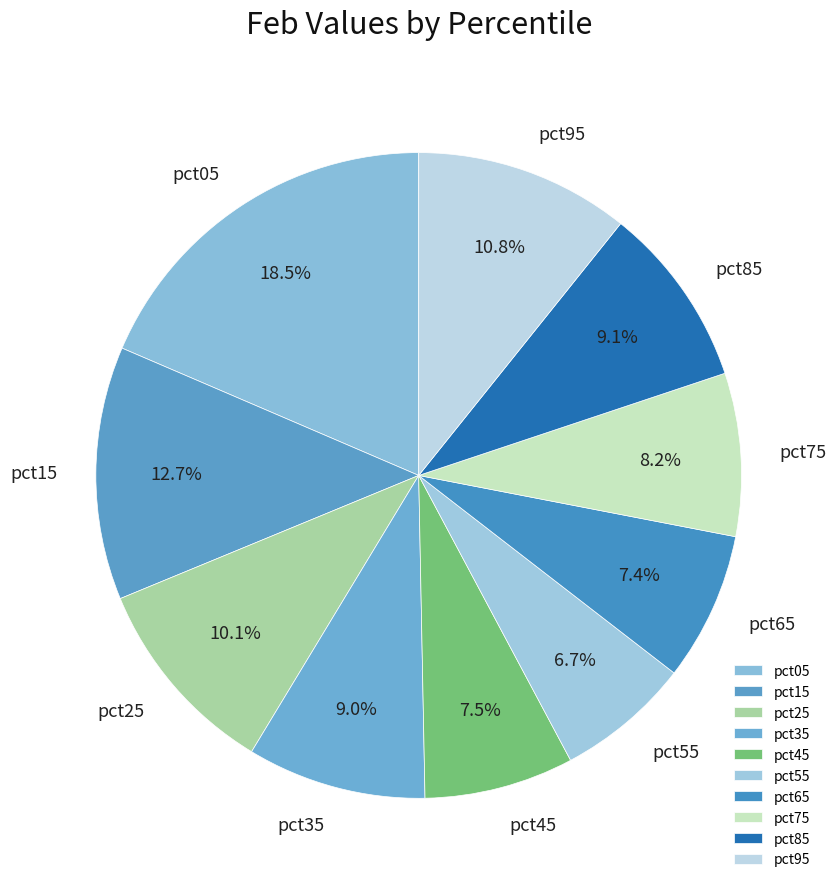

Is there a majority slice in this chart?

No